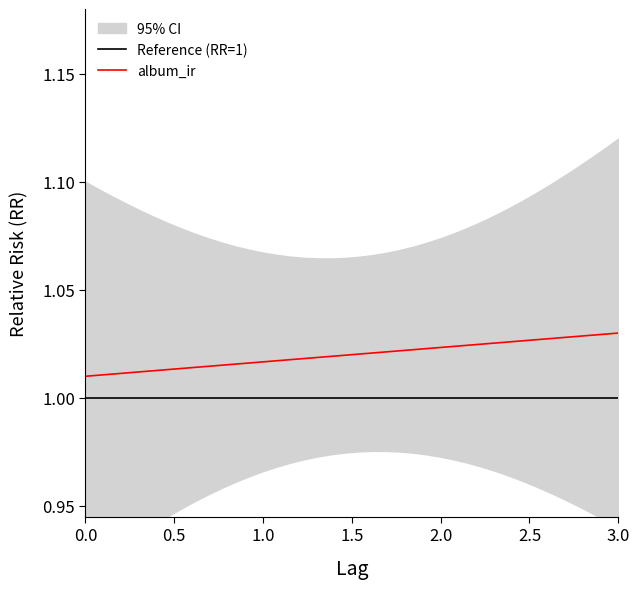

Is this an area chart (filled region under the line)?

No